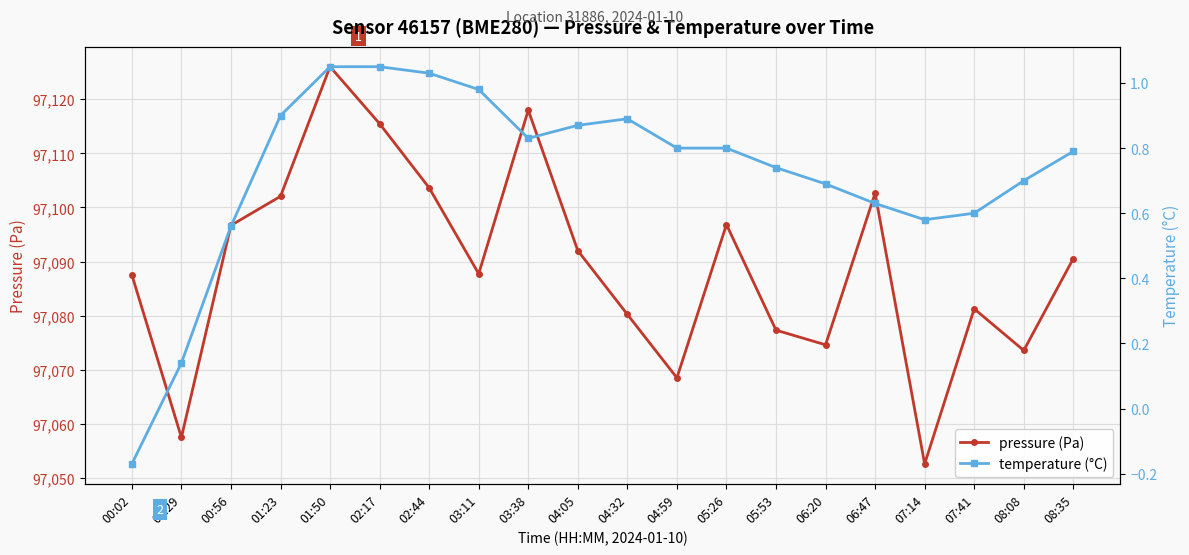

Which has a higher value, 00:29 or 00:02?

00:02